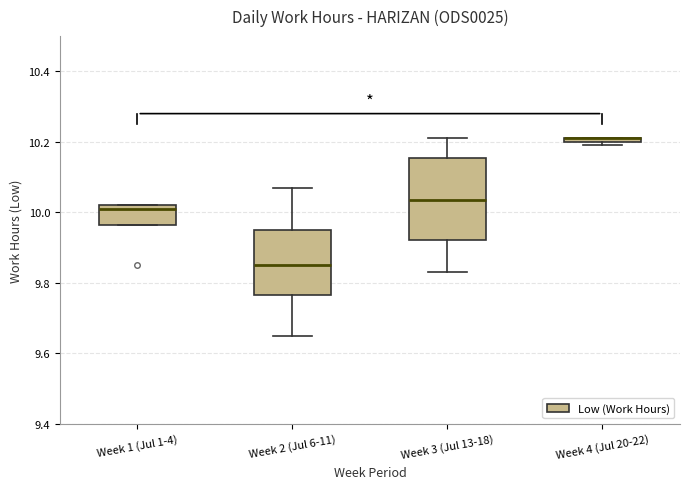

Where does the lower whisker of the box for Week 2 (Jul 6-11) end on the y-axis? The values are not printed on the chart, so give them approximately, as read against the axis.

9.66